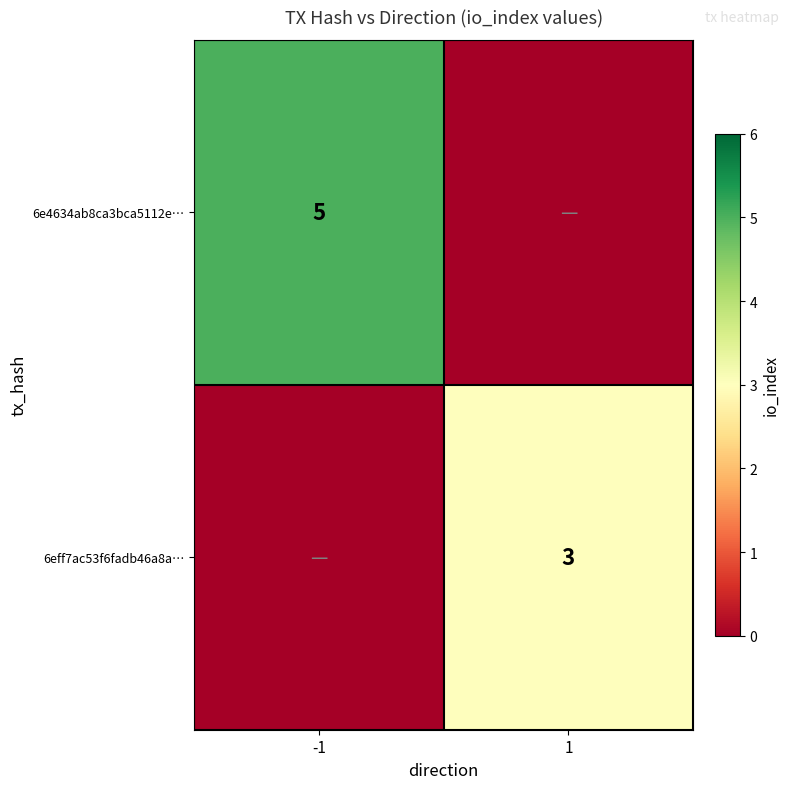

At how many categories does at least one series exceed 0?

2